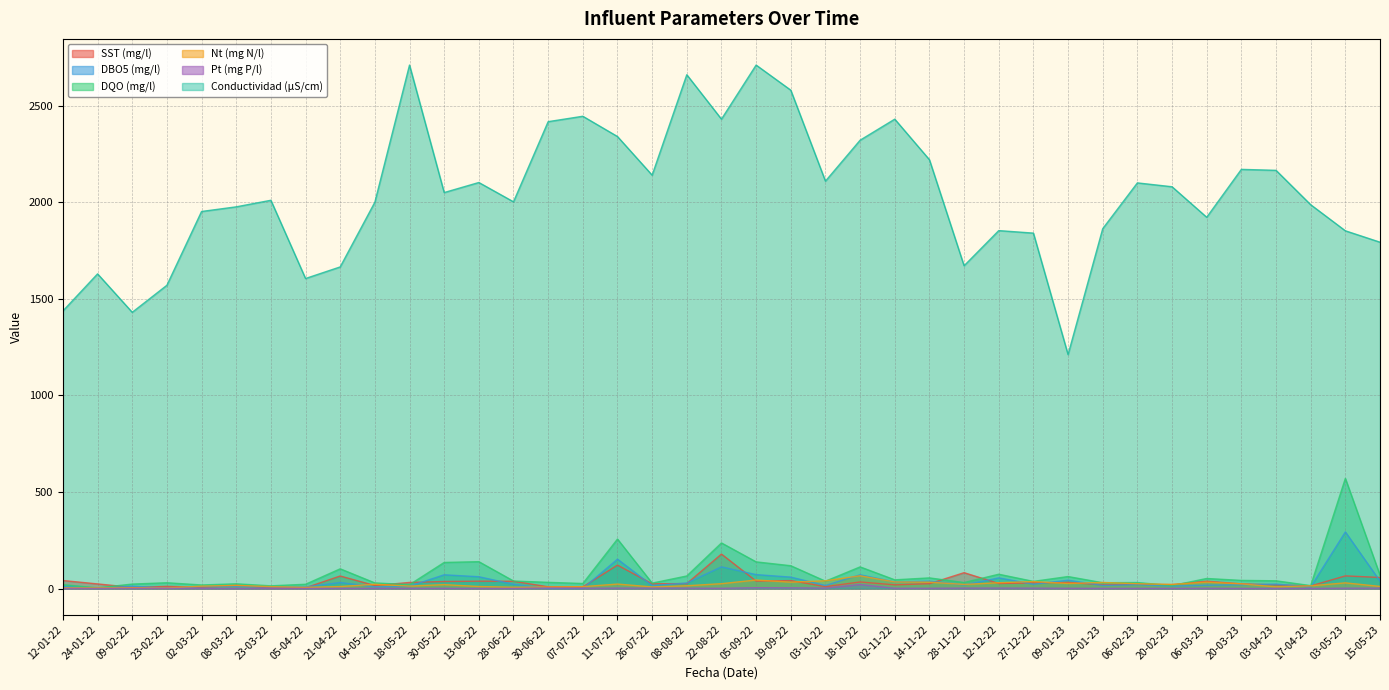

The value of DBO5 (mg/l) at 23-02-22 is 2.0. True or false?

True